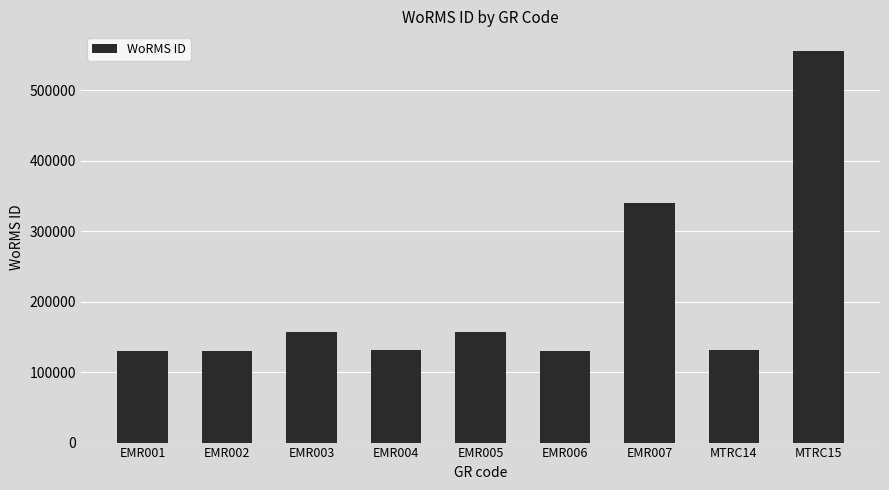

What is the minimum value shown in the chart?

129840